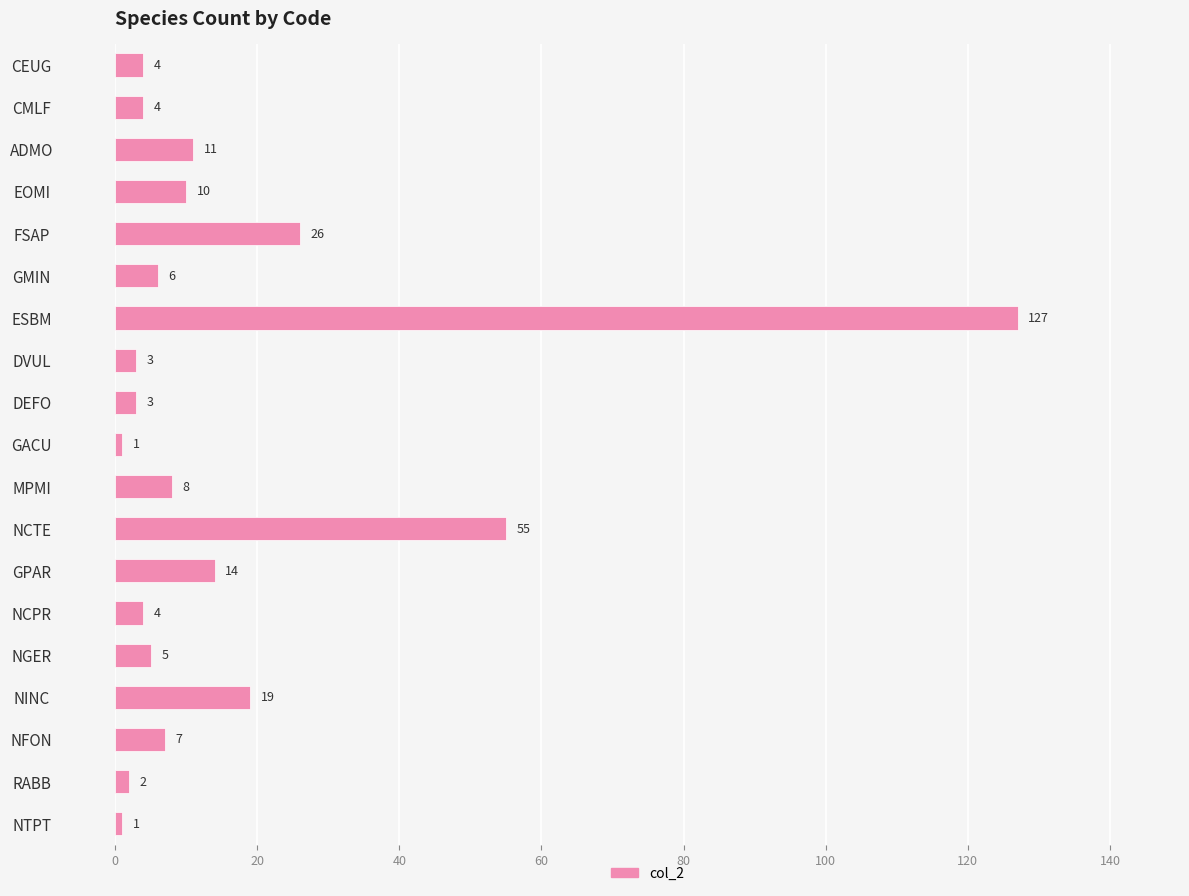

True or false: the data shows 86 at NCTE.

False